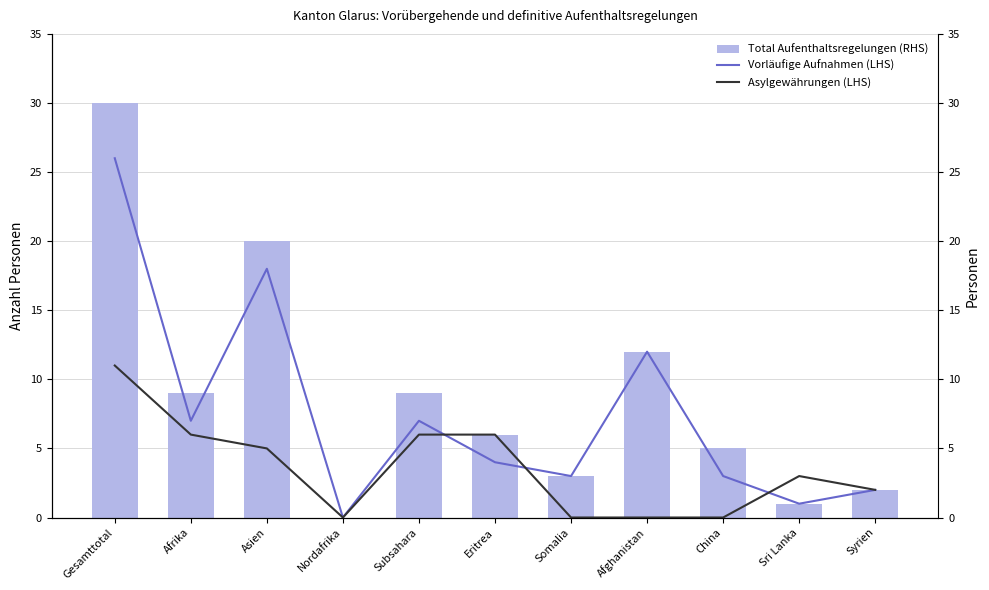

What is the difference between the second highest and second lowest values in the Total Aufenthaltsregelungen (RHS) series?

19